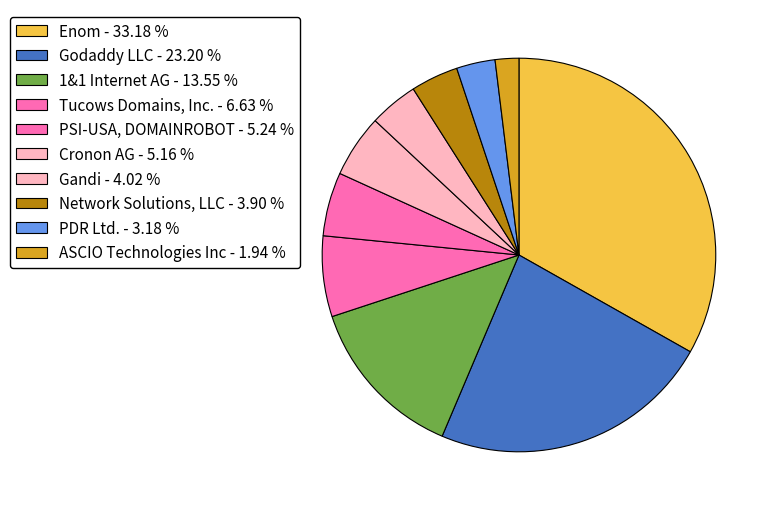

What percentage do PDR Ltd. and Network Solutions, LLC together represent?

7.1%